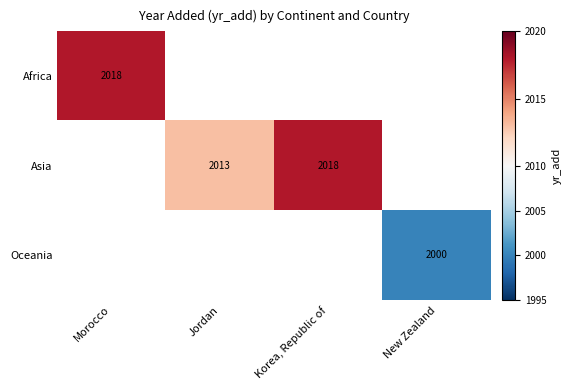

Is it true that Asia equals 3230 at Jordan?

False